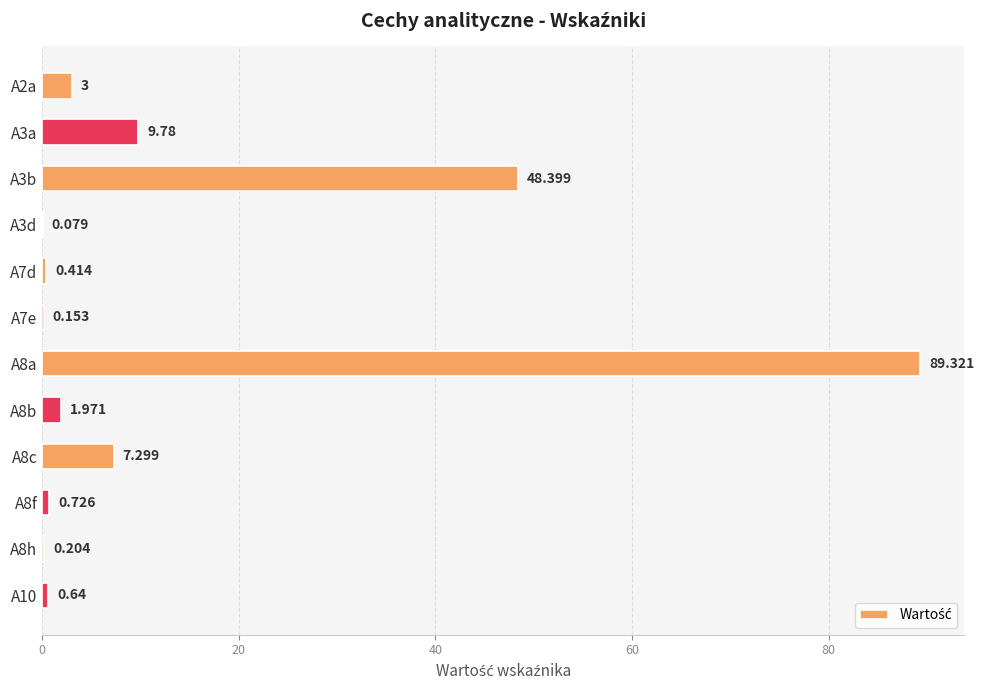

How many data points does each series have?

12